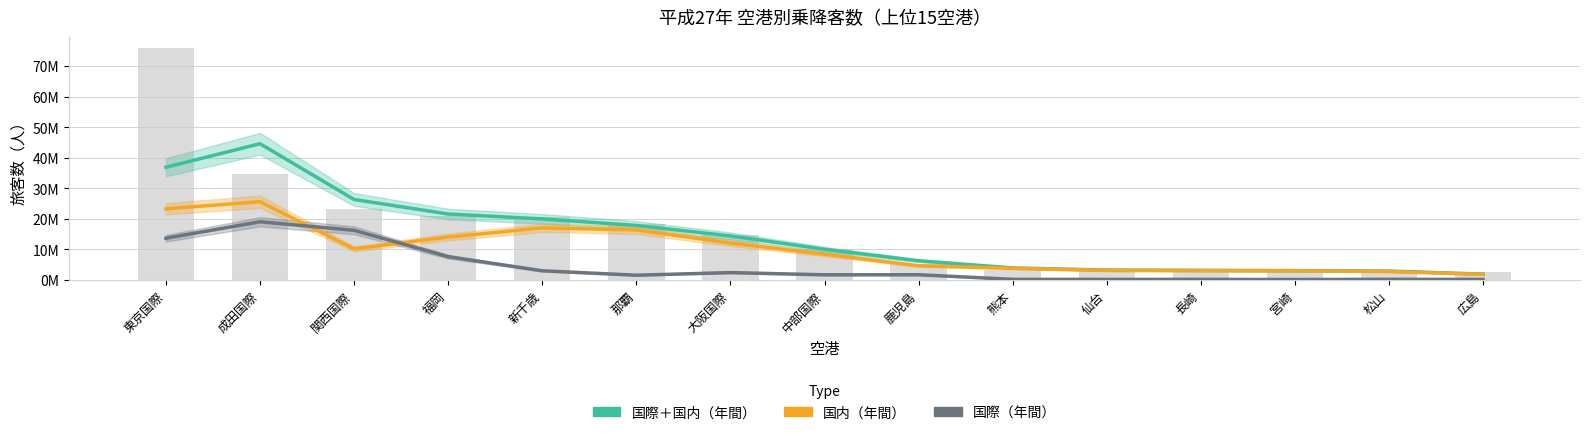

What is the difference between the second highest and second lowest values in the 国際＋国内（年間） series?

33994505.0